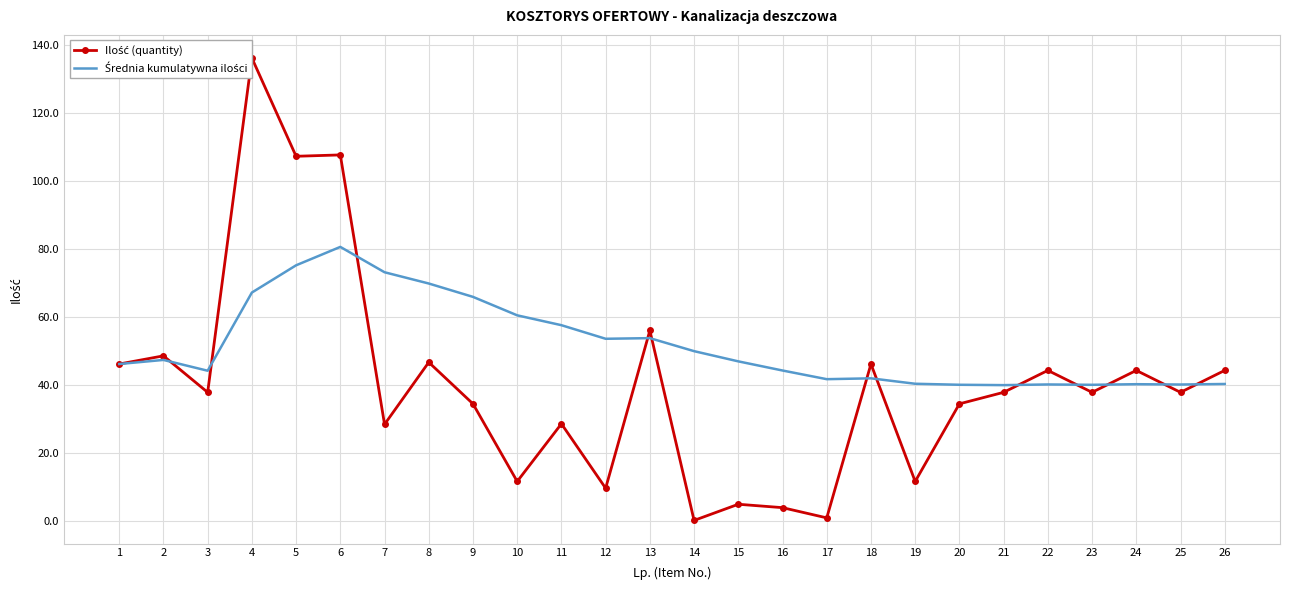

At which category does the chart reach its minimum across all series?

14